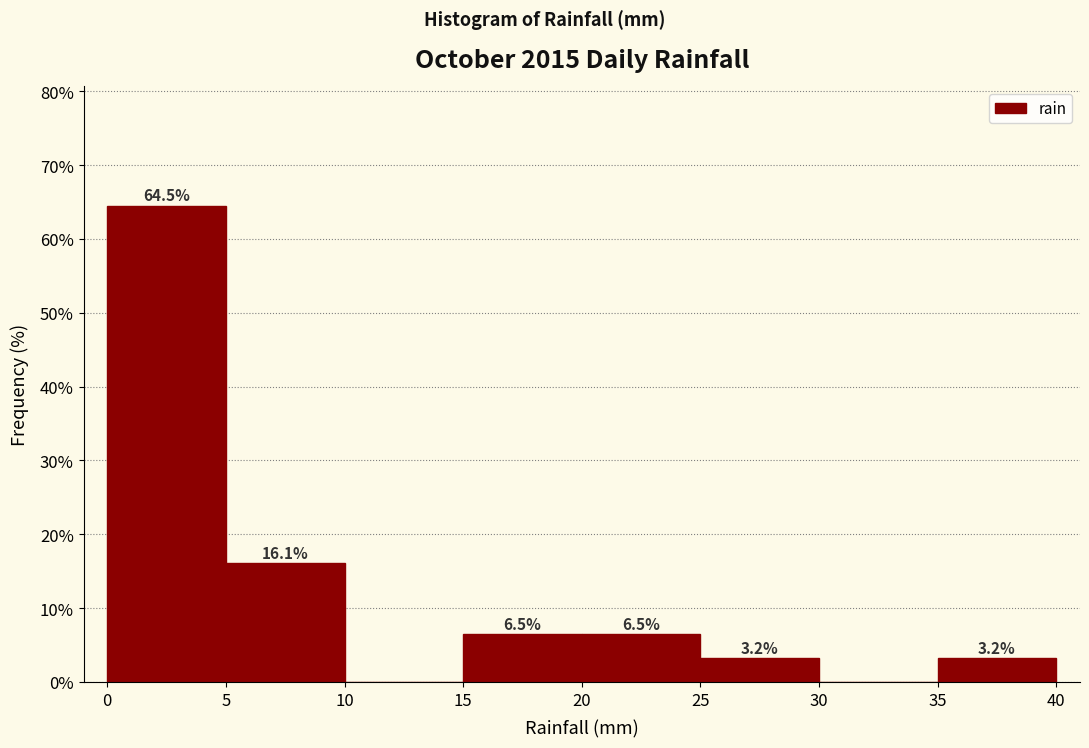

Over which range of the x-axis is the bar tallest?

0 to 5